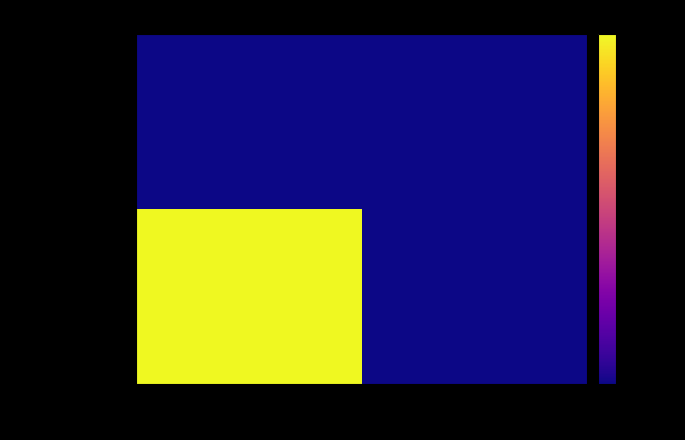

How many data points does each series have?

2